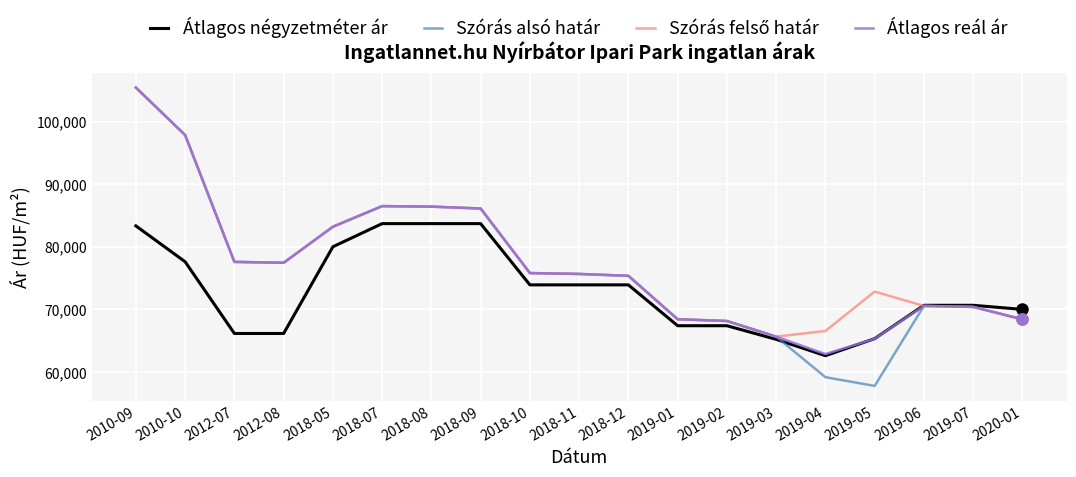

At which label does Szórás alsó határ reach its peak?

2010-09